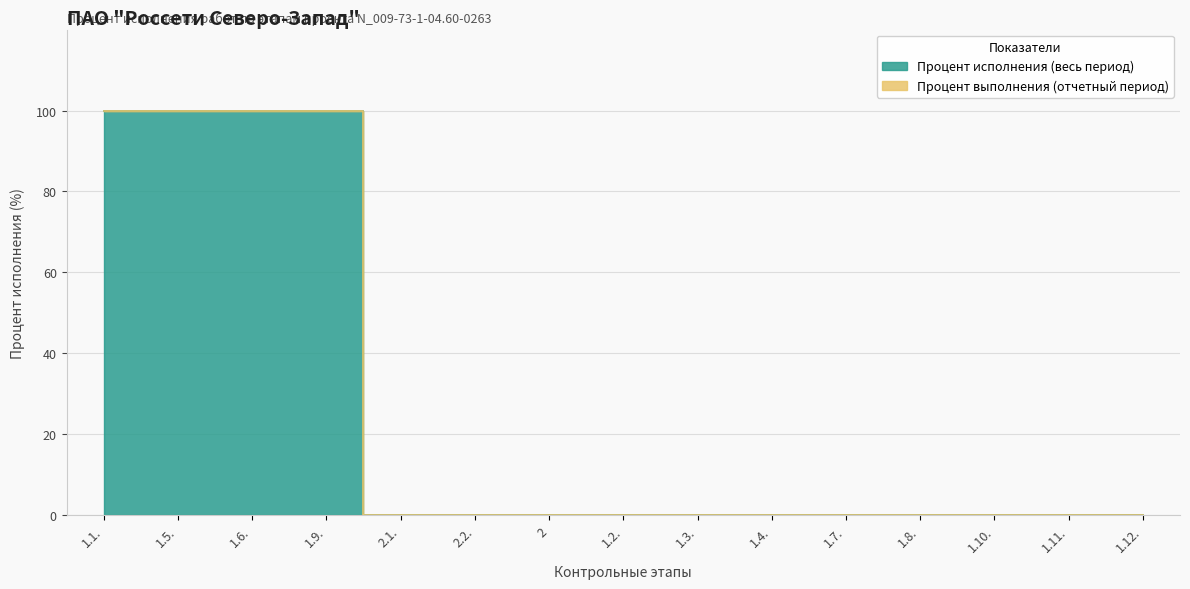

Where is the data nearest to the value 50?

1.1.